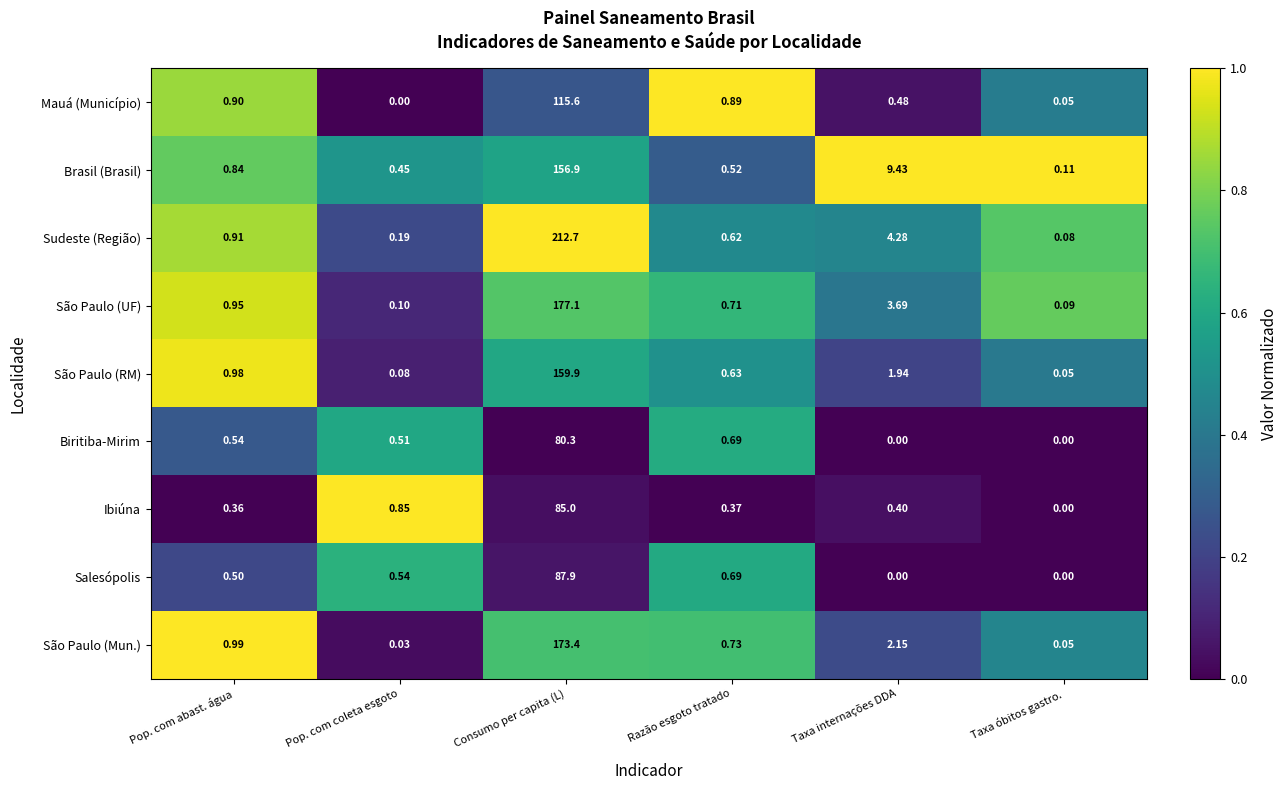

List the labels in order of Sudeste (Região) value, smallest first.

Taxa óbitos gastro., Pop. com coleta esgoto, Razão esgoto tratado, Pop. com abast. água, Taxa internações DDA, Consumo per capita (L)